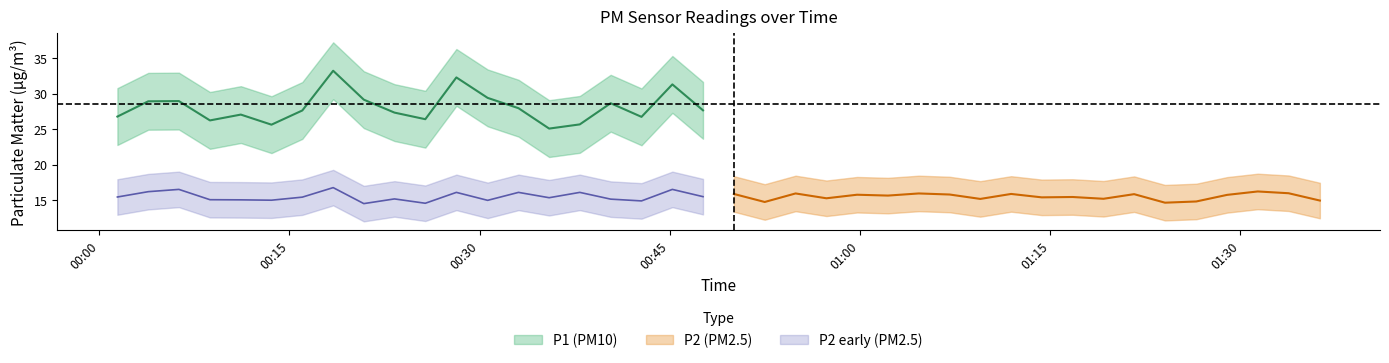

Is it true that P1 equals 45.3 at 20?

False